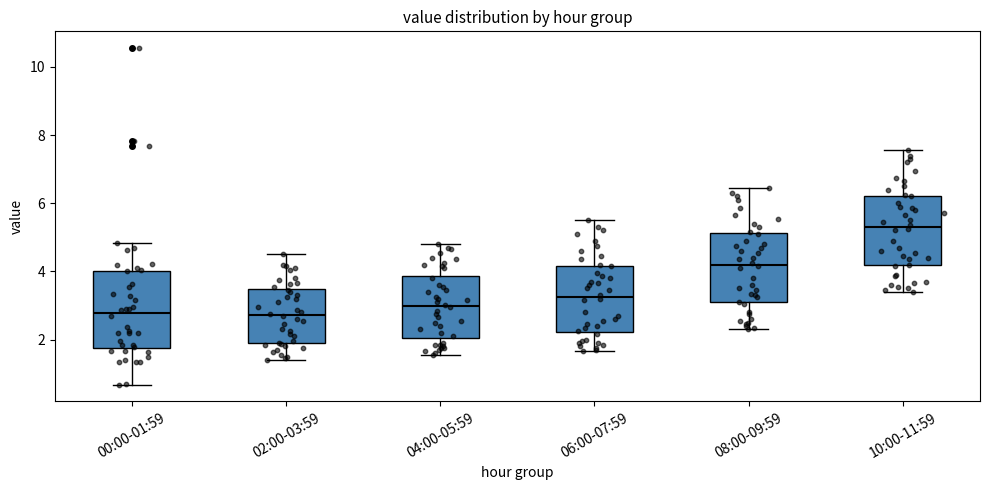

Reading left to right, transcribe this box plot: for each box, give where its median line is, the range the box spans, and where its two whiskers end, as read against the y-axis. The values are not printed on the chart, so give them approximately, as read against the axis.

00:00-01:59: median 2.8, box 1.8 to 4.0, whiskers 0.6 to 4.8
02:00-03:59: median 2.8, box 1.8 to 3.4, whiskers 1.4 to 4.6
04:00-05:59: median 3.0, box 2.0 to 3.8, whiskers 1.6 to 4.8
06:00-07:59: median 3.2, box 2.2 to 4.2, whiskers 1.6 to 5.6
08:00-09:59: median 4.2, box 3.0 to 5.2, whiskers 2.4 to 6.4
10:00-11:59: median 5.4, box 4.2 to 6.2, whiskers 3.4 to 7.6